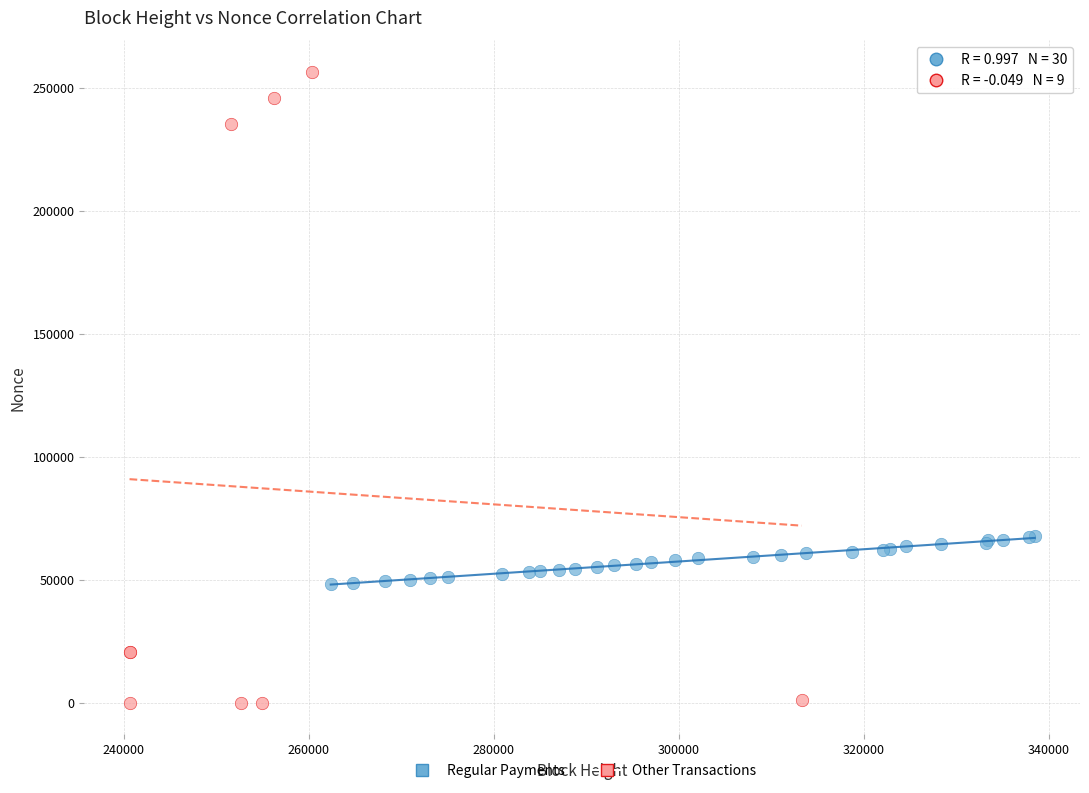

Which series contains the lowest Y value?

Other Transactions